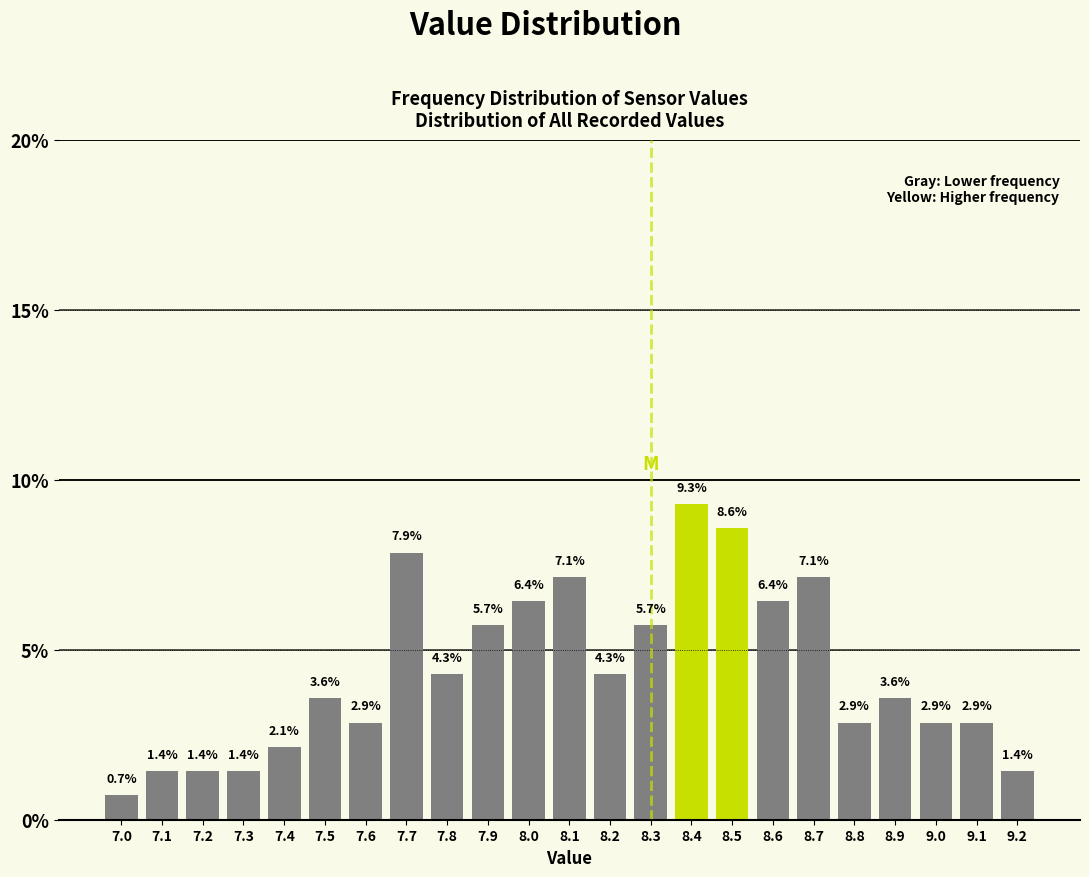

How tall is the bar that spans 7.15 to 7.25 on the x-axis?

1.4